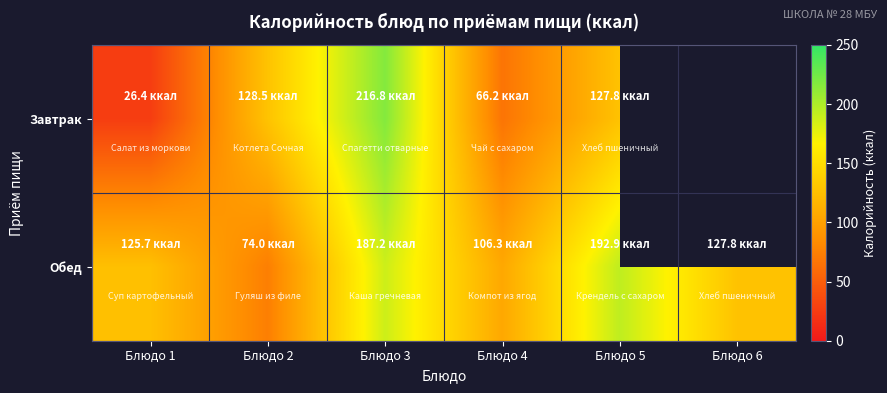

The Завтрак series shows 127.8 at Блюдо 5. True or false?

True